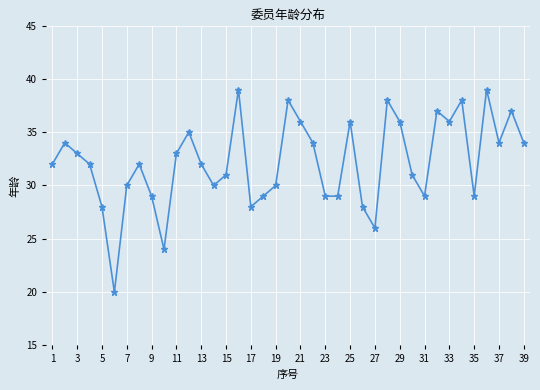

Reading right to left, extract all data points from this chart.

34	37	34	39	29	38	36	37	29	31	36	38	26	28	36	29	29	34	36	38	30	29	28	39	31	30	32	35	33	24	29	32	30	20	28	32	33	34	32